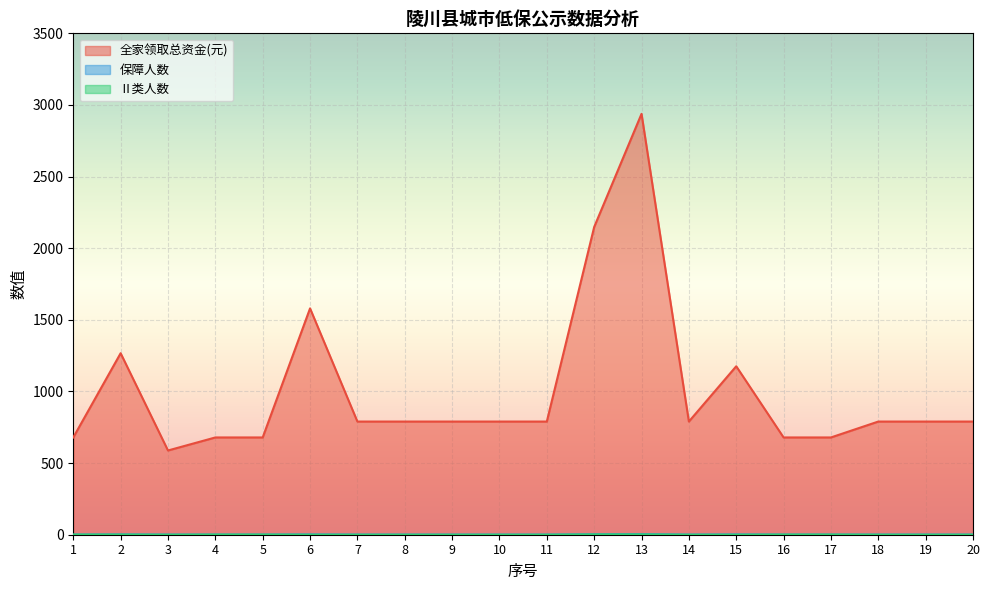

What is the difference between the second highest and second lowest values in the 全家领取总资金(元) series?

1469